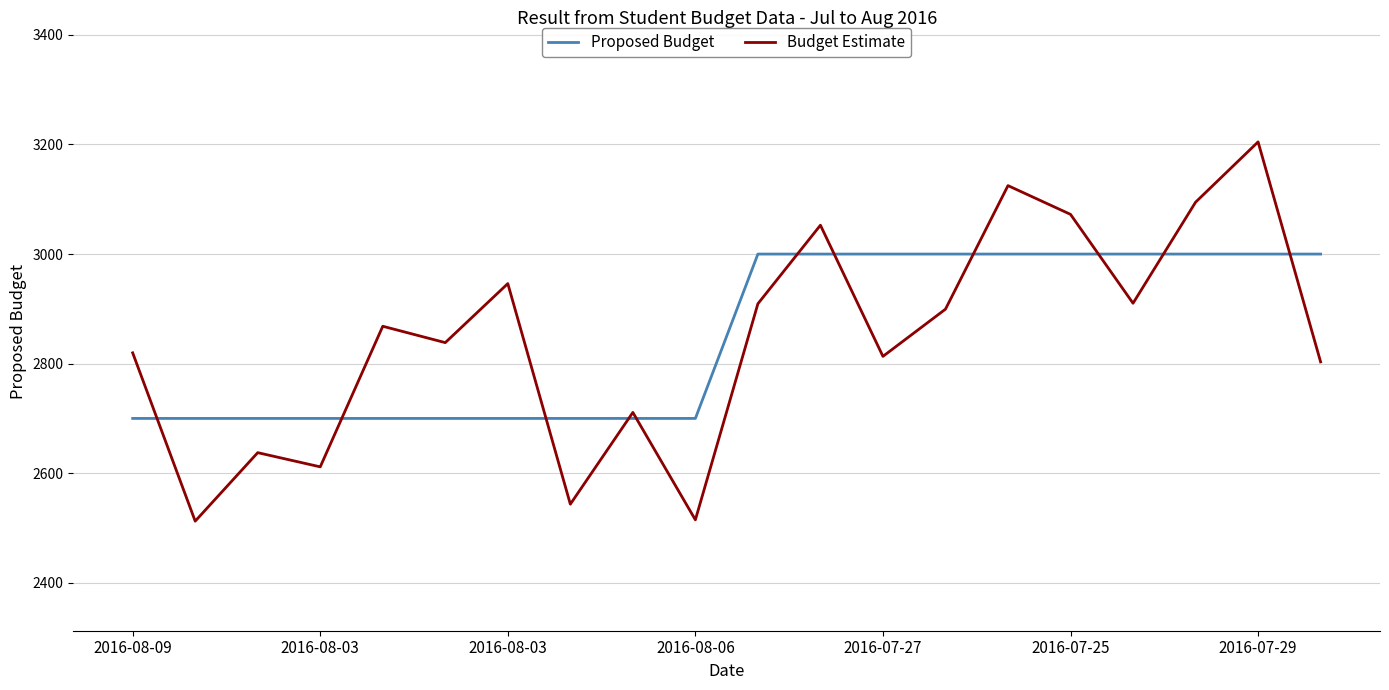

After their last crossing, which series has the higher values: Proposed Budget or Budget Estimate?

Proposed Budget